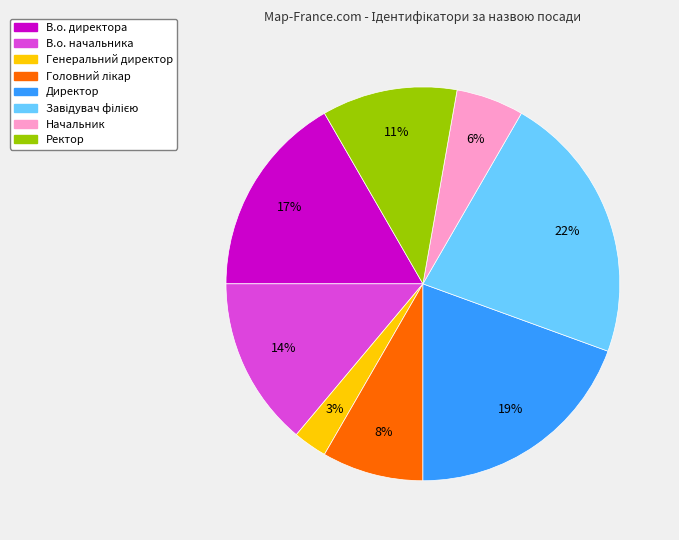

Which has a higher value, В.о. начальника or Начальник?

В.о. начальника